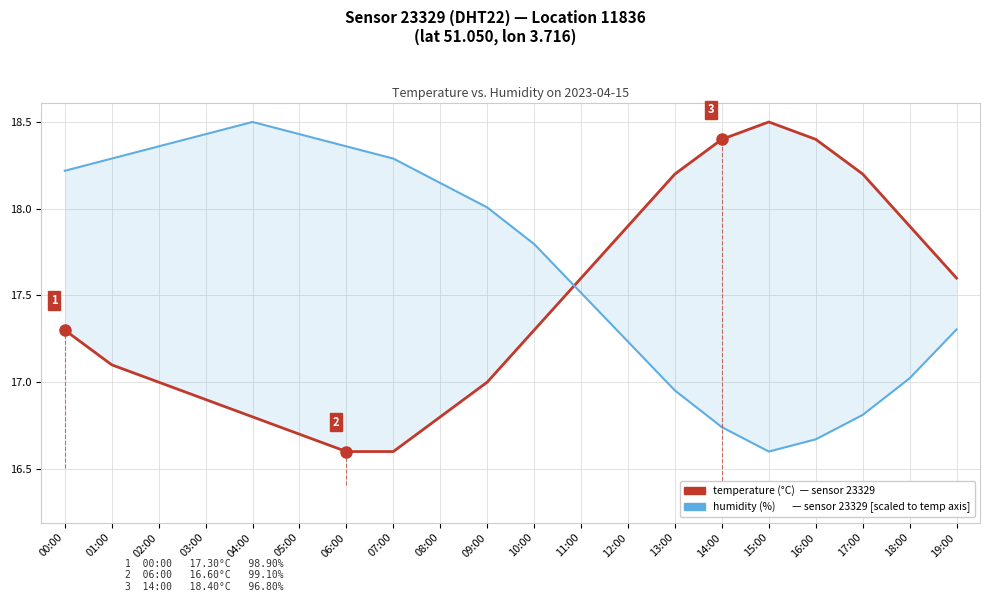

List the labels in order of temperature (°C) value, smallest first.

06:00, 07:00, 05:00, 04:00, 08:00, 03:00, 02:00, 09:00, 01:00, 00:00, 10:00, 11:00, 19:00, 12:00, 18:00, 13:00, 17:00, 14:00, 16:00, 15:00